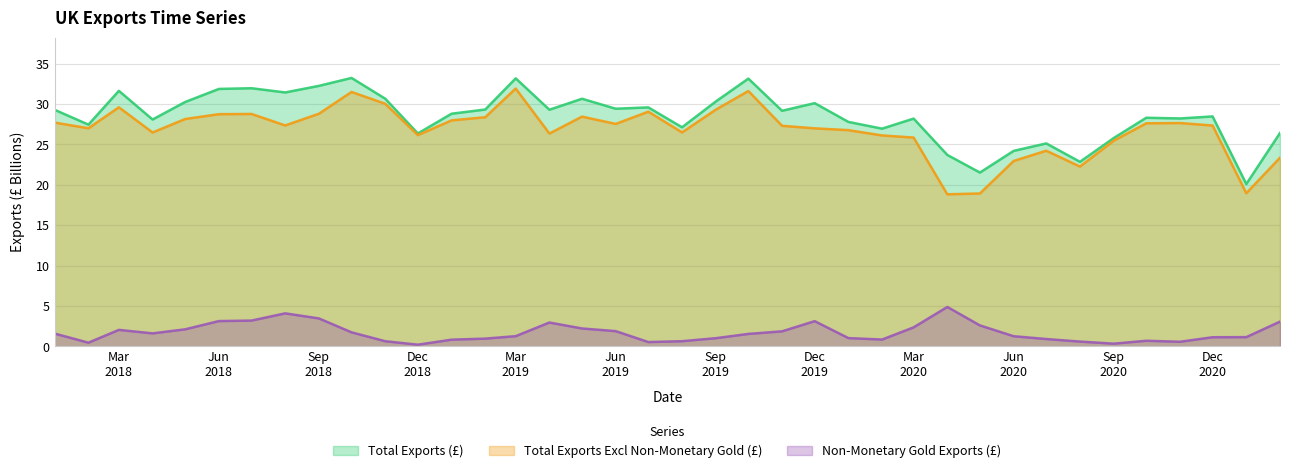

The value of Total Exports (£) at 2021-01-01 is 8.4. True or false?

False